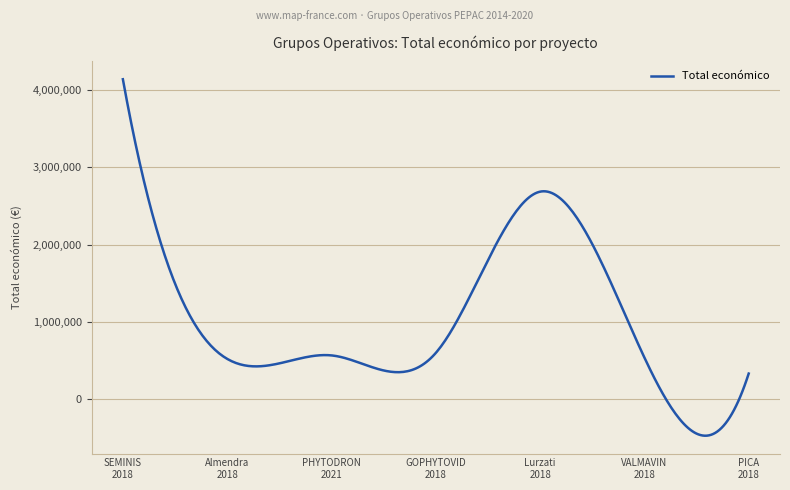

What is the smallest value displayed?

-470719.9